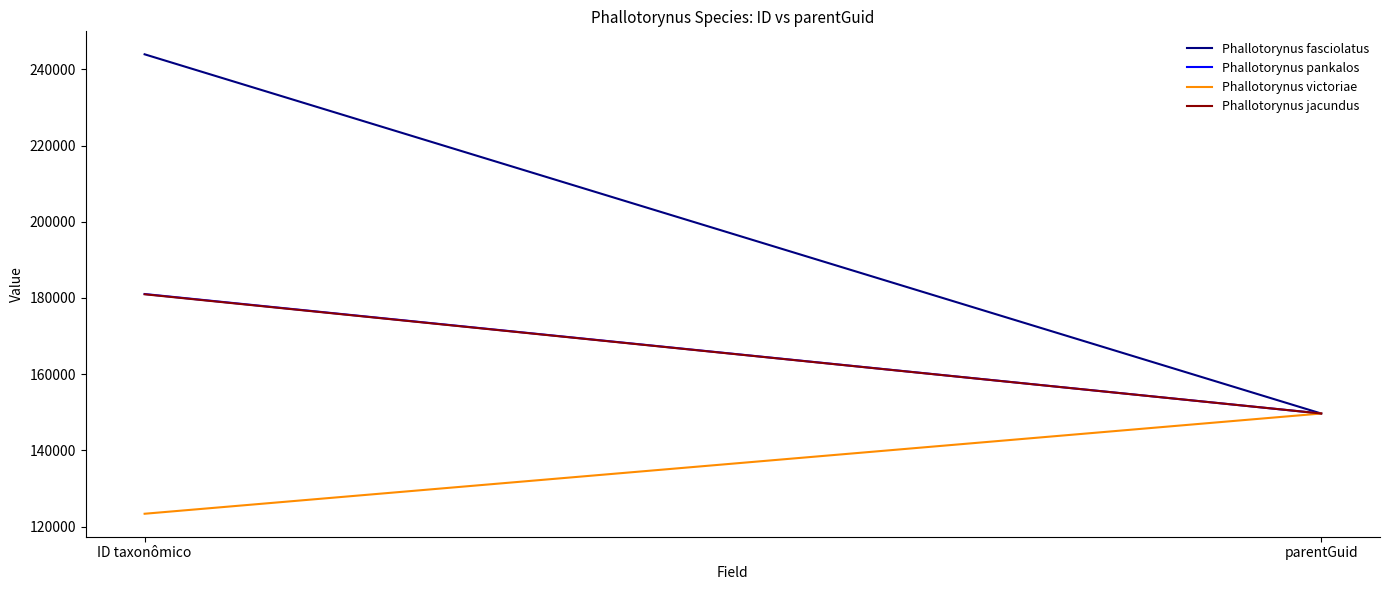

What is the label of the 1st point from the right?

parentGuid